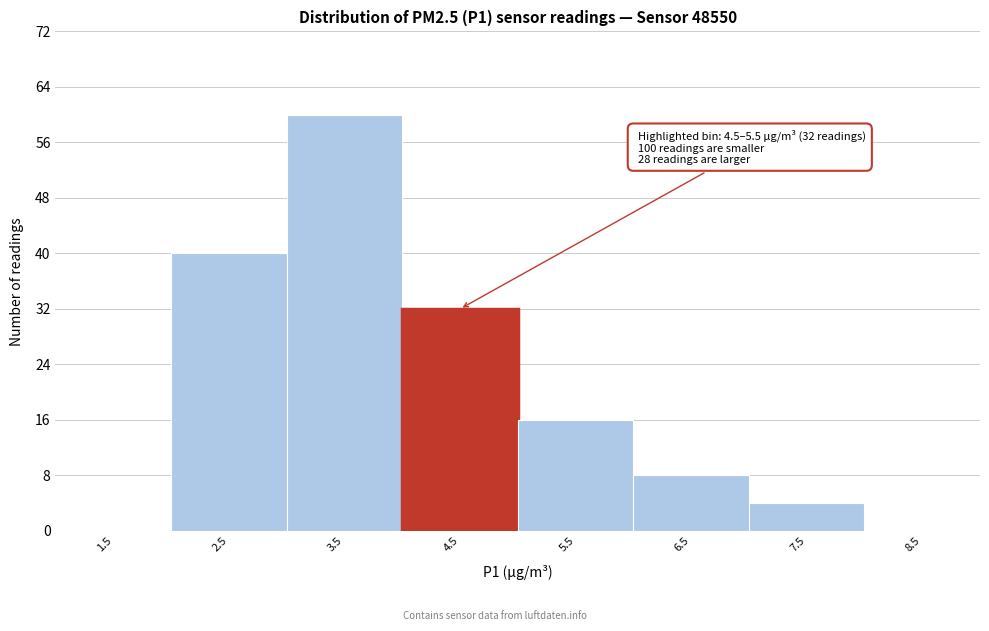

Reading left to right, transcribe all the data shown in this chart.

1.5=0	2.5=40	3.5=60	4.5=32	5.5=16	6.5=8	7.5=4	8.5=0